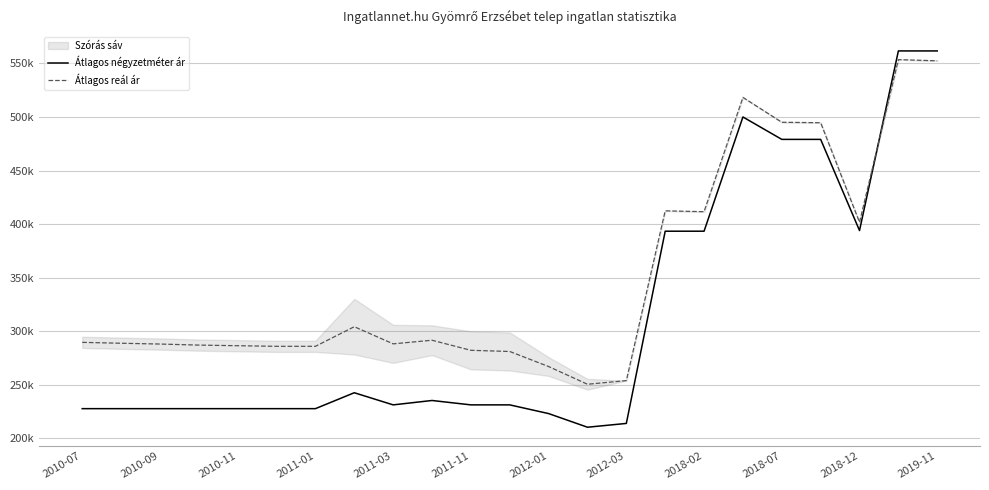

At which category does the chart reach its minimum across all series?

13